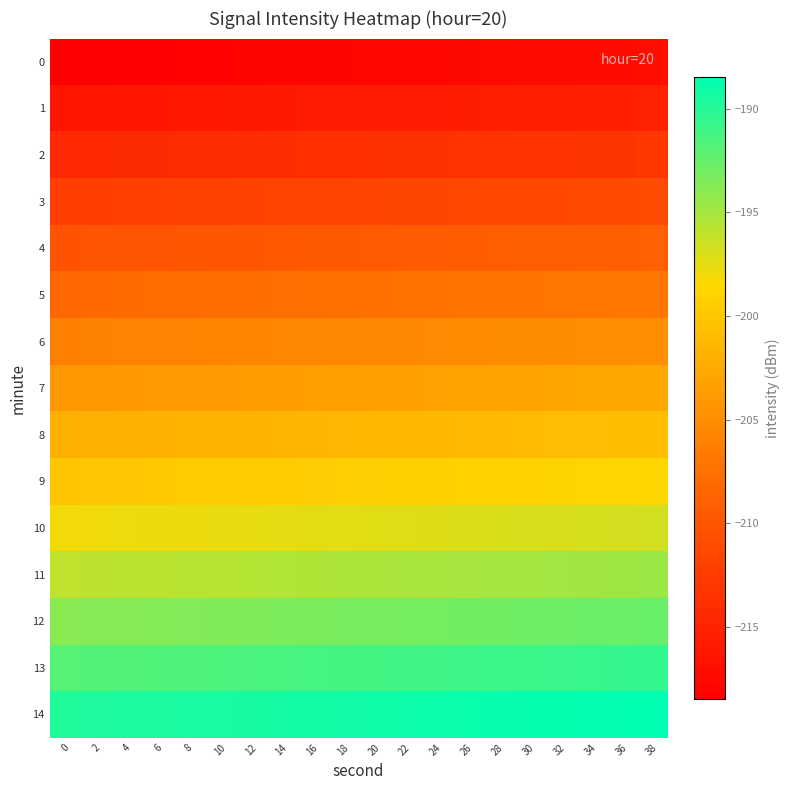

How many data points does each series have?

20